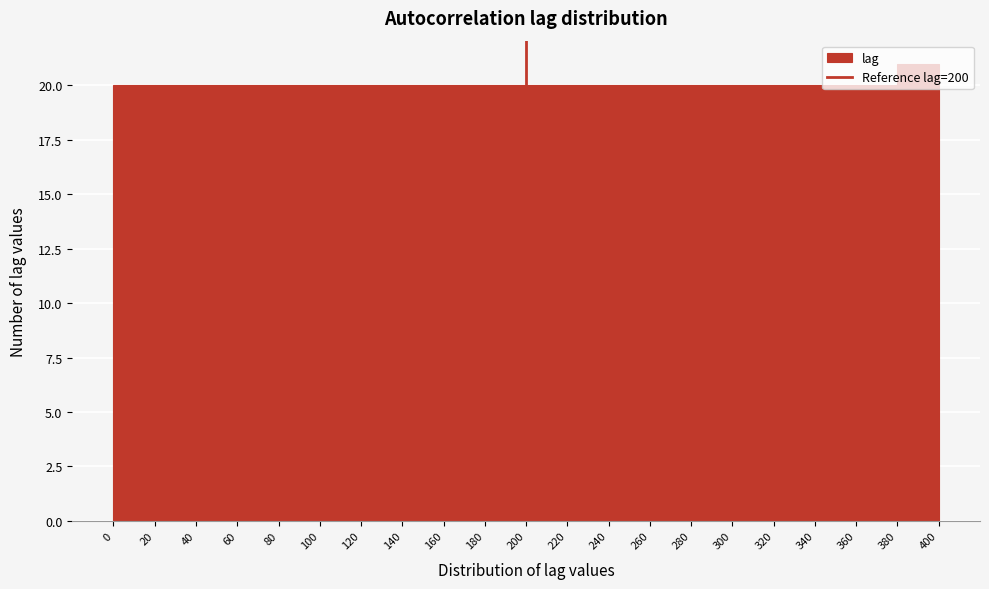

What is the height of the bar covering 200 to 220 on the x-axis? The values are not printed on the chart, so give them approximately, as read against the axis.

20